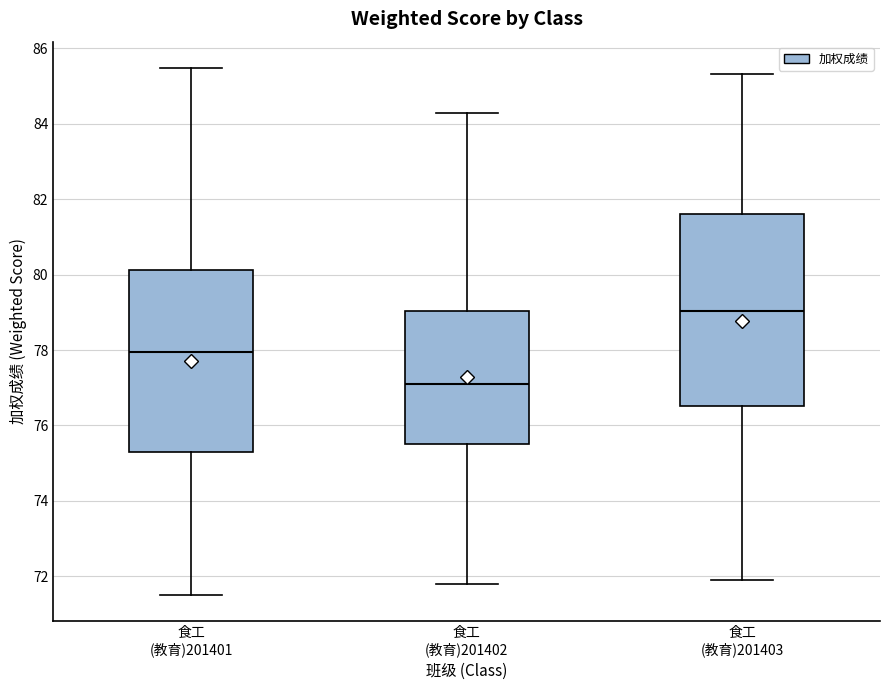

Comparing the boxes themselves (not the whiskers), which one is the tallest?

食工 (教育)201403